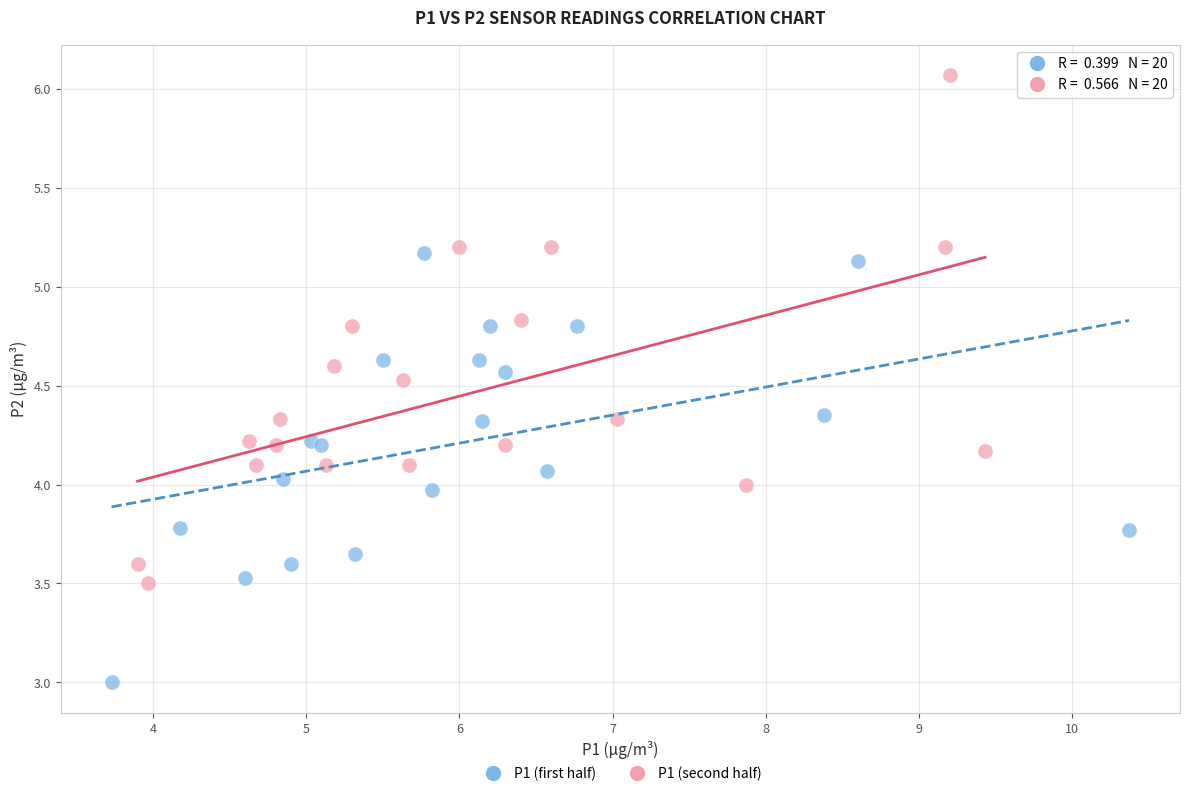

Which series has the largest Y range (max minus min)?

P1 (second half)